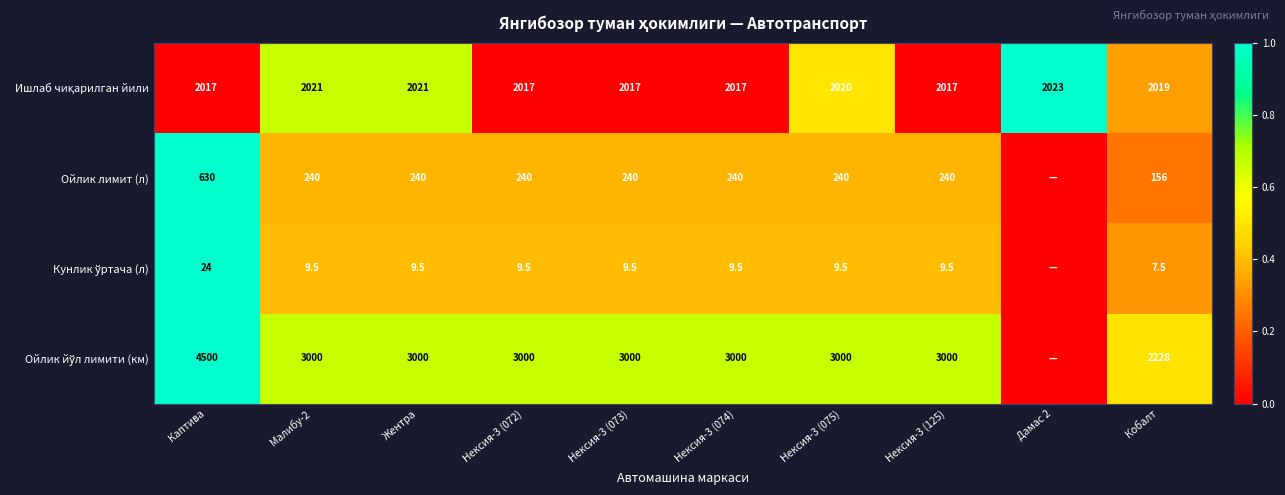

What is the total value across all series at Жентра?

5270.5